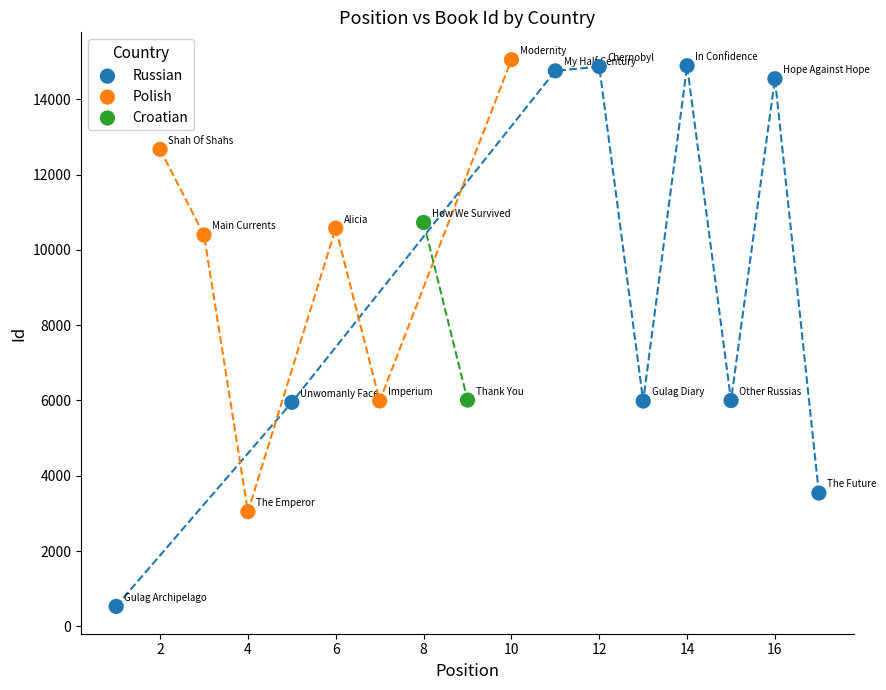

What are all the series names shown in the legend?

Russian, Polish, Croatian